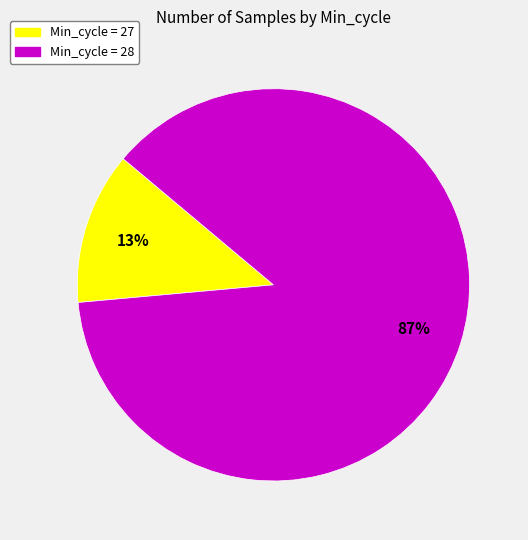

The Min_cycle = 27 slice represents 21% of the pie. True or false?

False